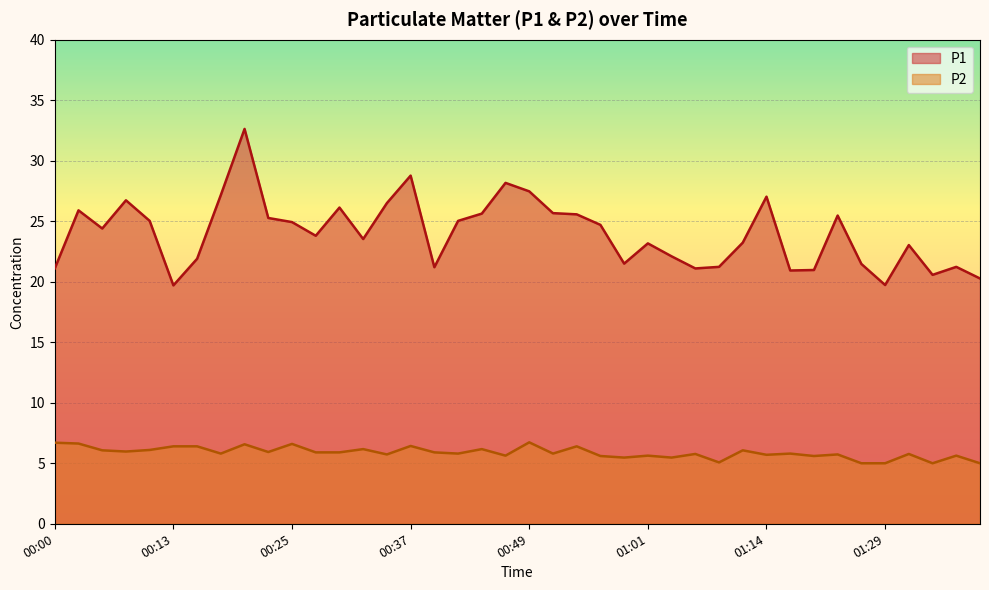

How many lines are shown in the chart?

2